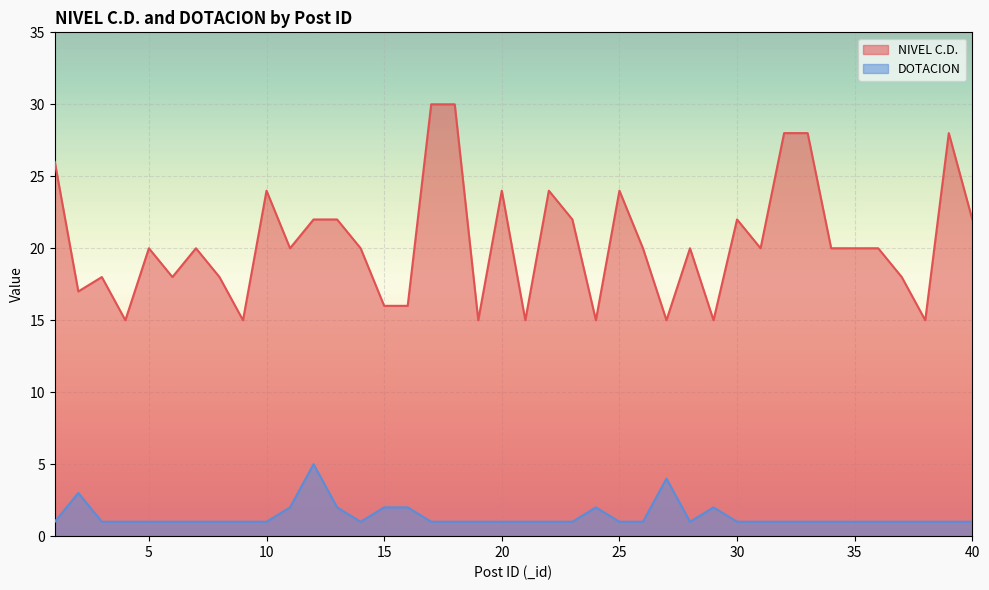

Which category has the lowest value in the NIVEL C.D. series?

4